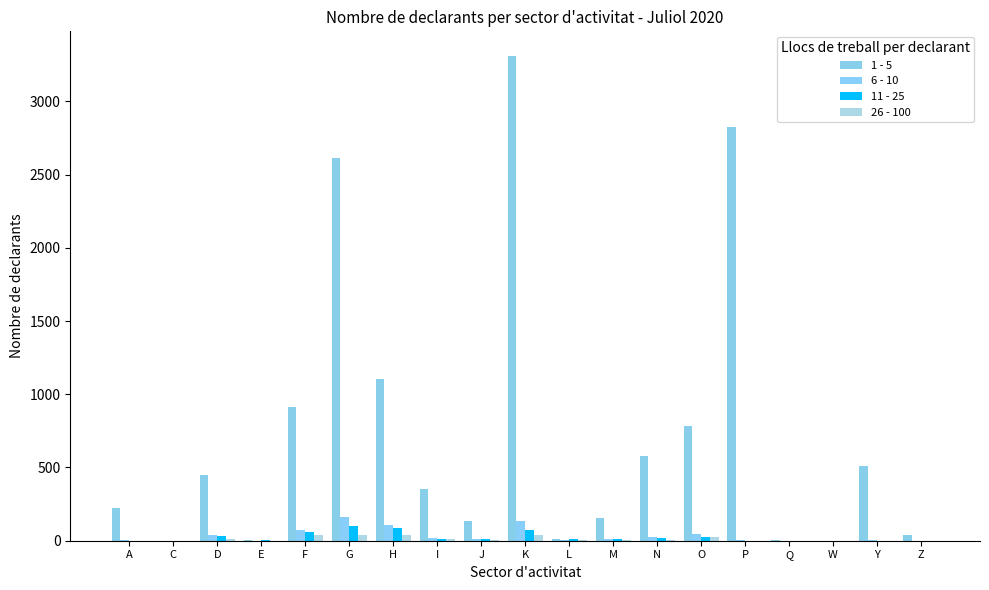

What position from the left is K?

10